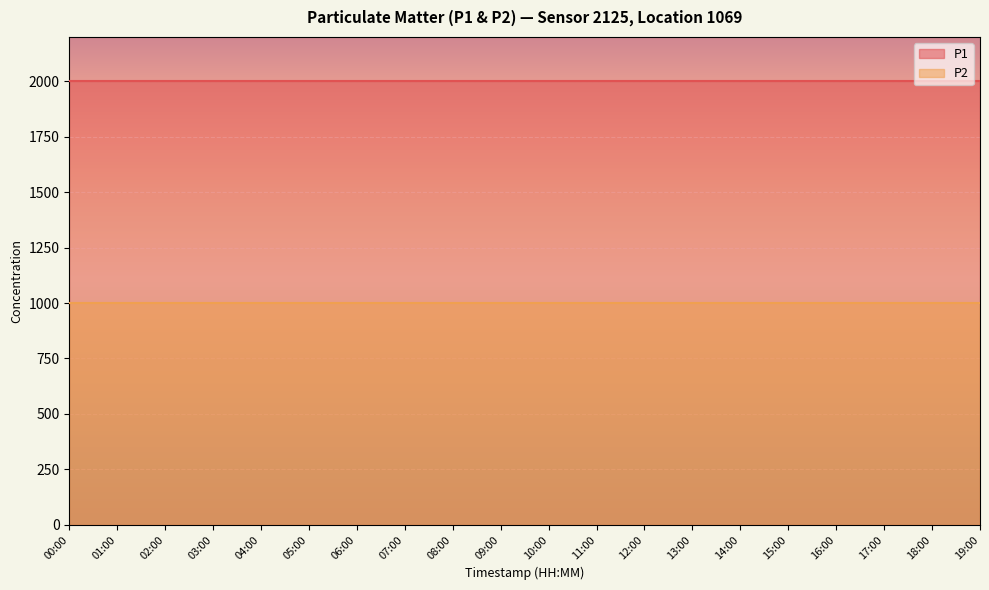

Which category has the lowest value in the P2 series?

00:00